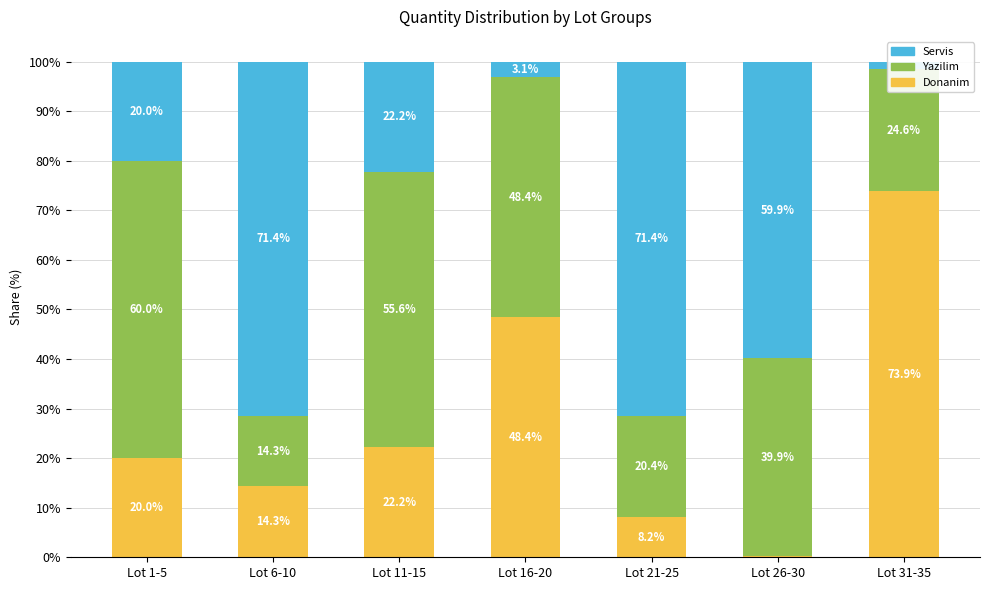

At which category is the sum across all series the highest?

Lot 6-10